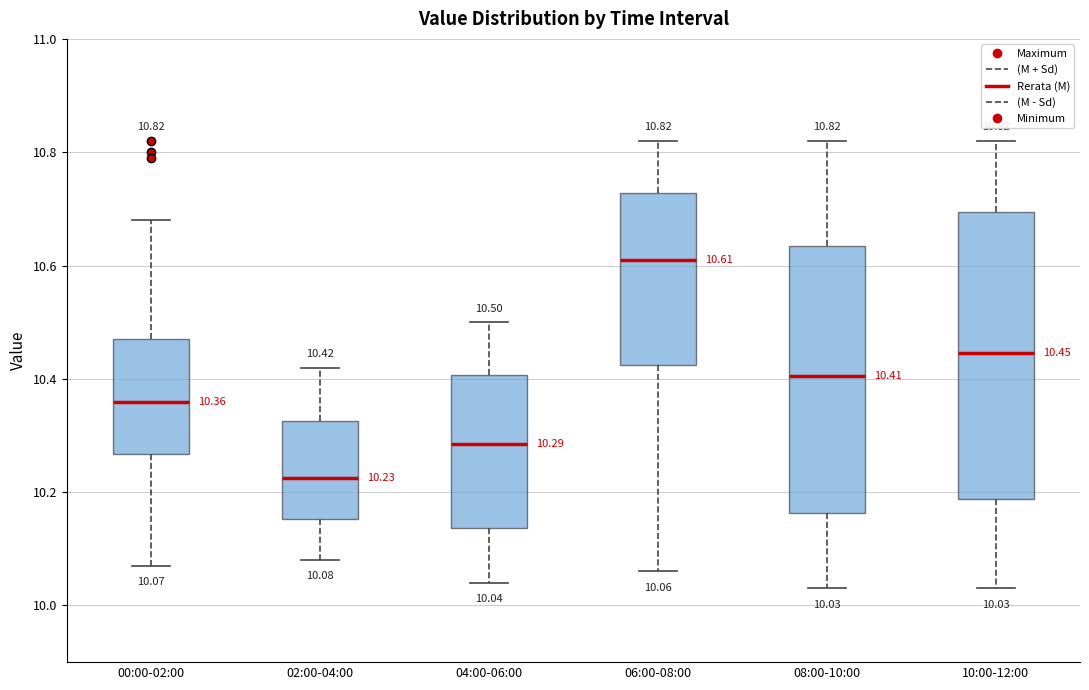

Which box is the tallest, from its lower edge to its upper edge?

10:00-12:00